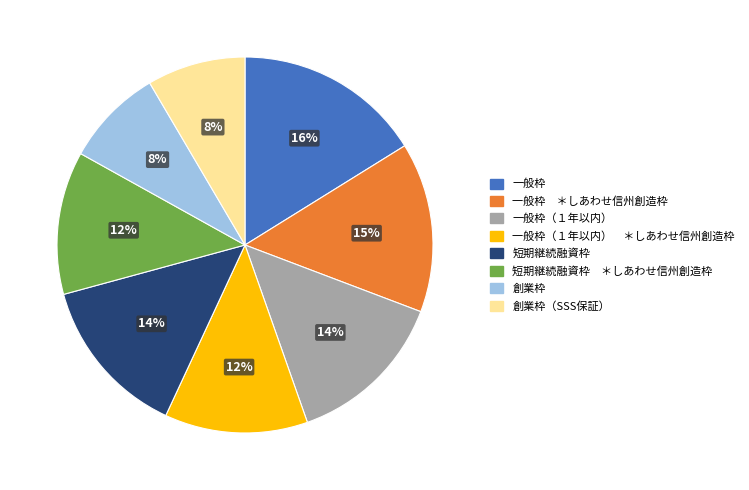

To the nearest percent, what percentage of the pie is 創業枠（SSS保証）?

8%